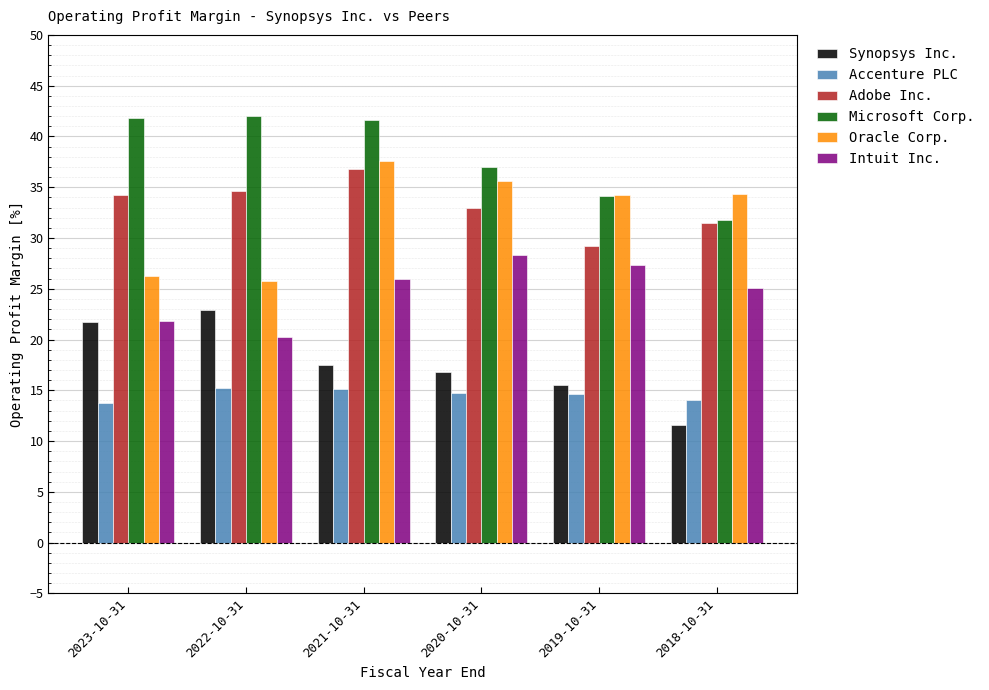

What is the spread (max minus min) of values at 2021-10-31?

26.5